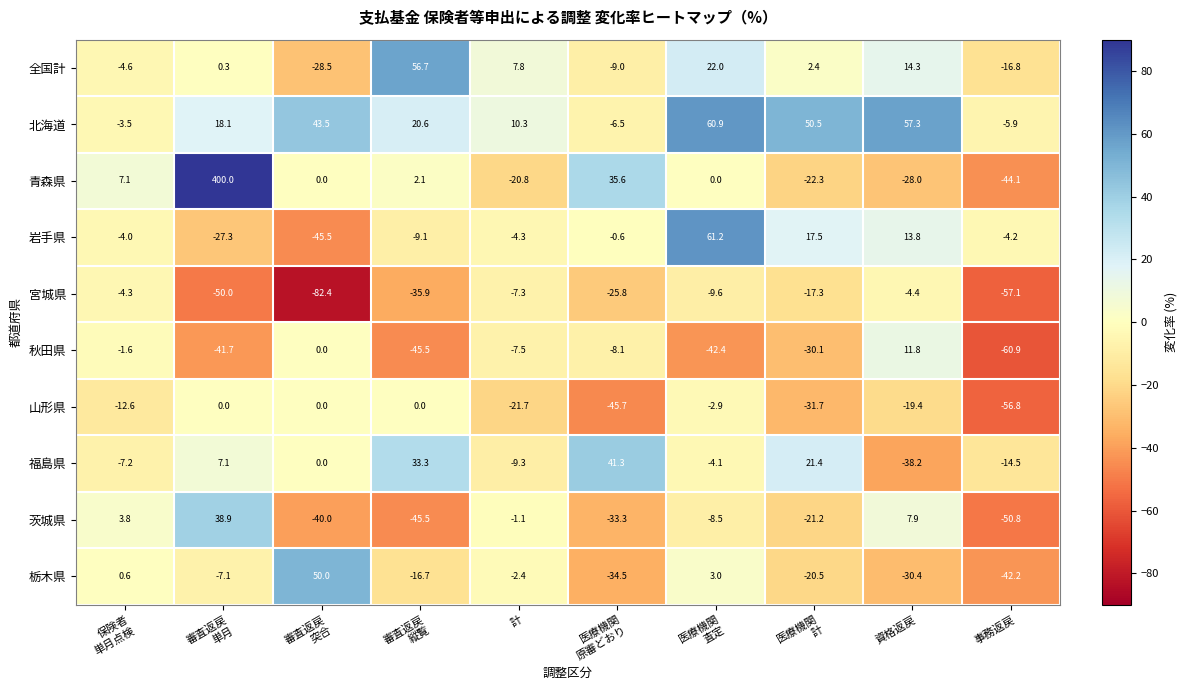

At how many categories does at least one series exceed 8?

8